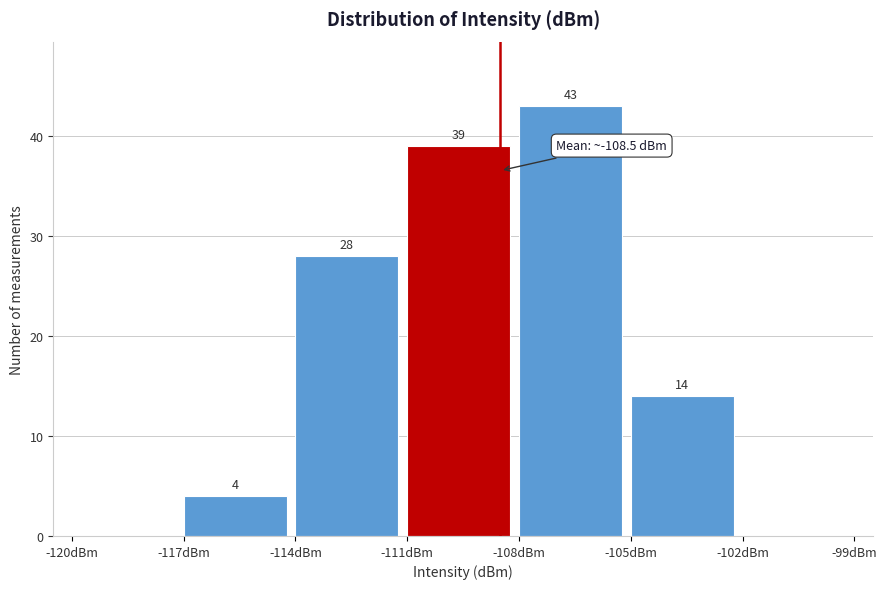

Over which range of the x-axis is the bar tallest?

-108 to -105